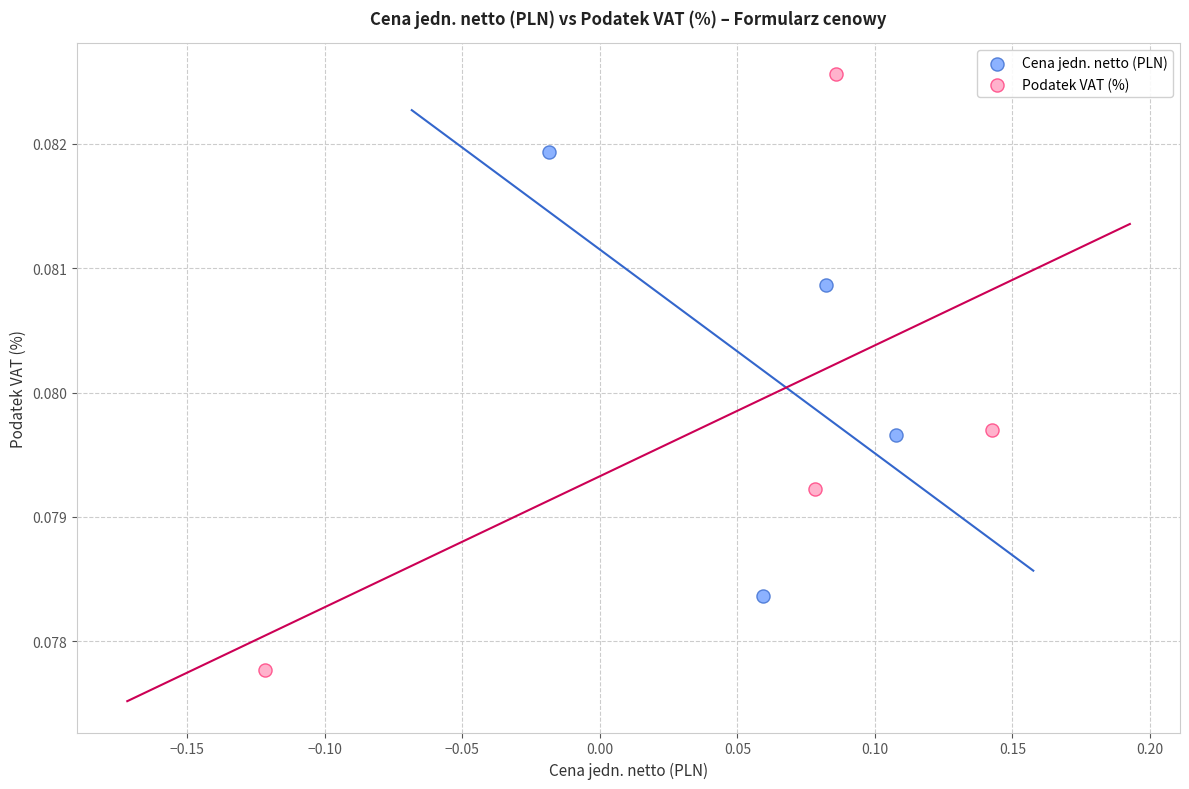

Which series has the largest Y range (max minus min)?

Podatek VAT (%)